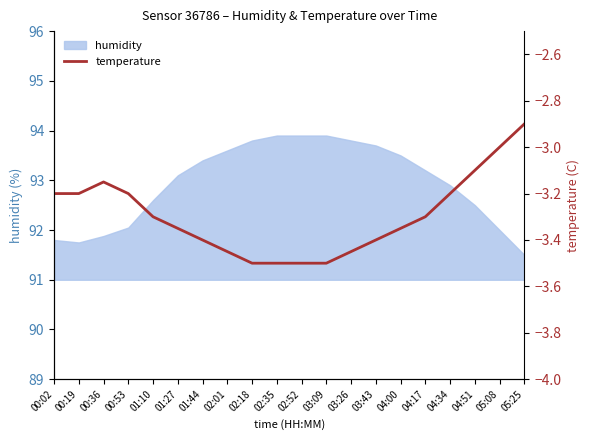

What is the smallest value displayed?

-3.5